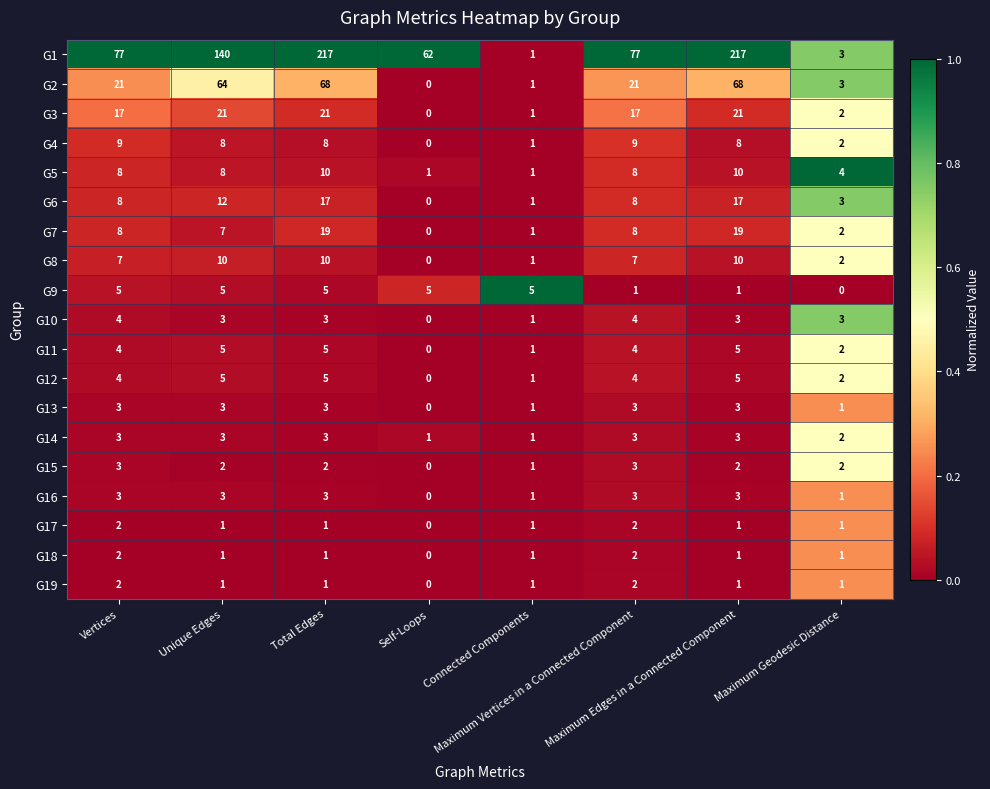

What is the maximum value shown in the chart?

217